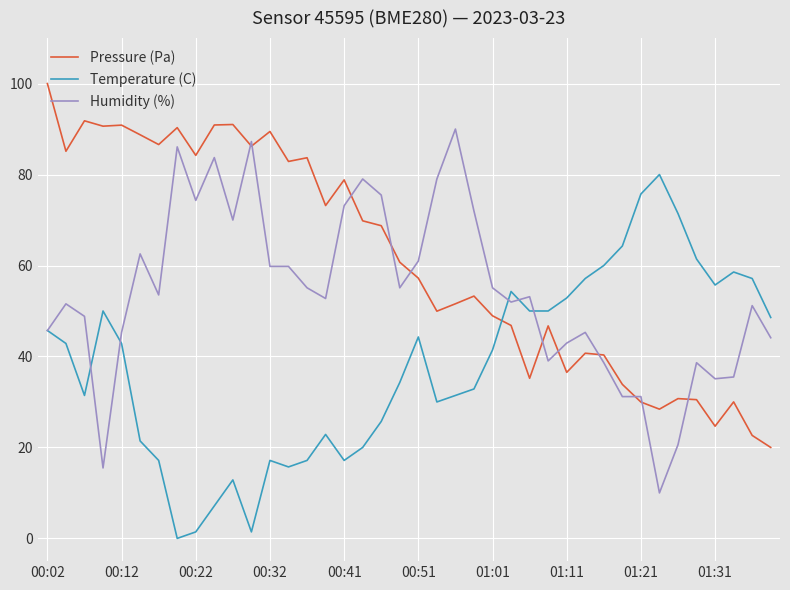

After their last crossing, which series has the higher values: Temperature (C) or Pressure (Pa)?

Temperature (C)